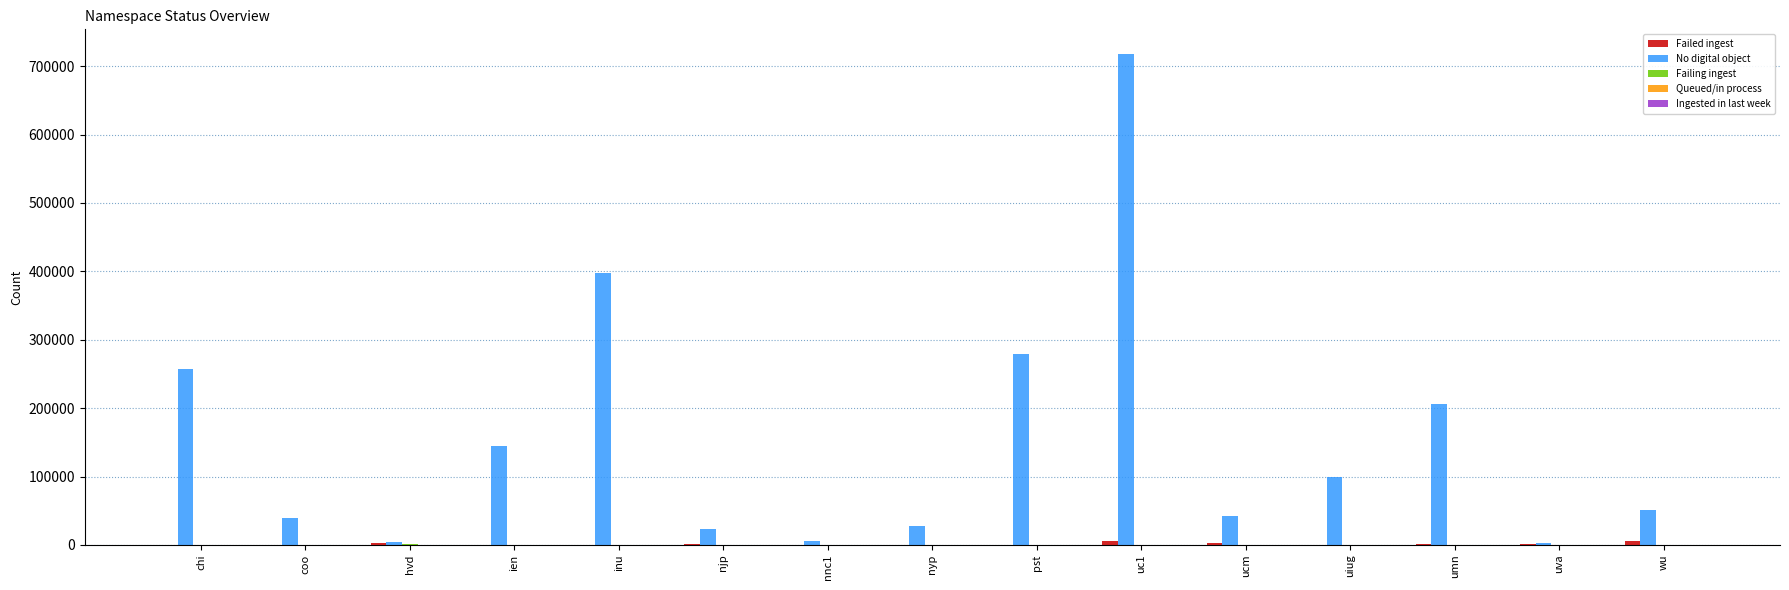

Which series changed the most between pst and uc1?

No digital object